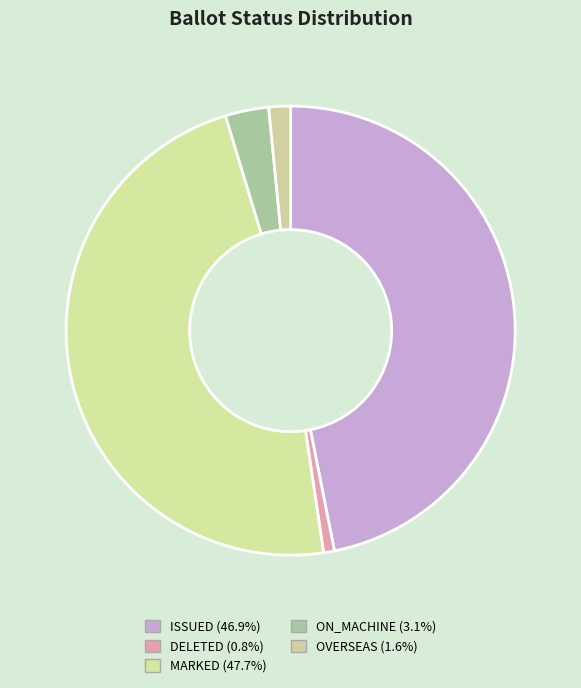

What is the largest slice in the pie chart?

MARKED